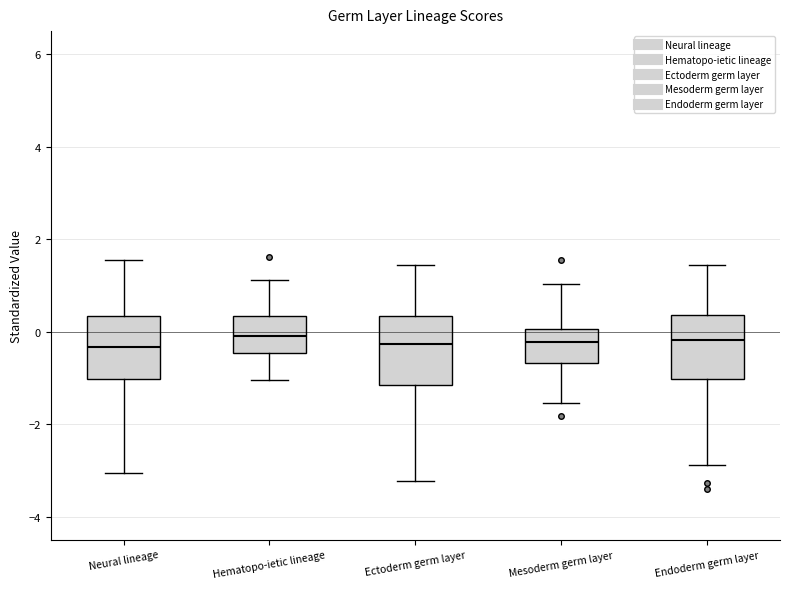

Where does the median line of the box for Ectoderm germ layer sit on the y-axis? The values are not printed on the chart, so give them approximately, as read against the axis.

-0.2